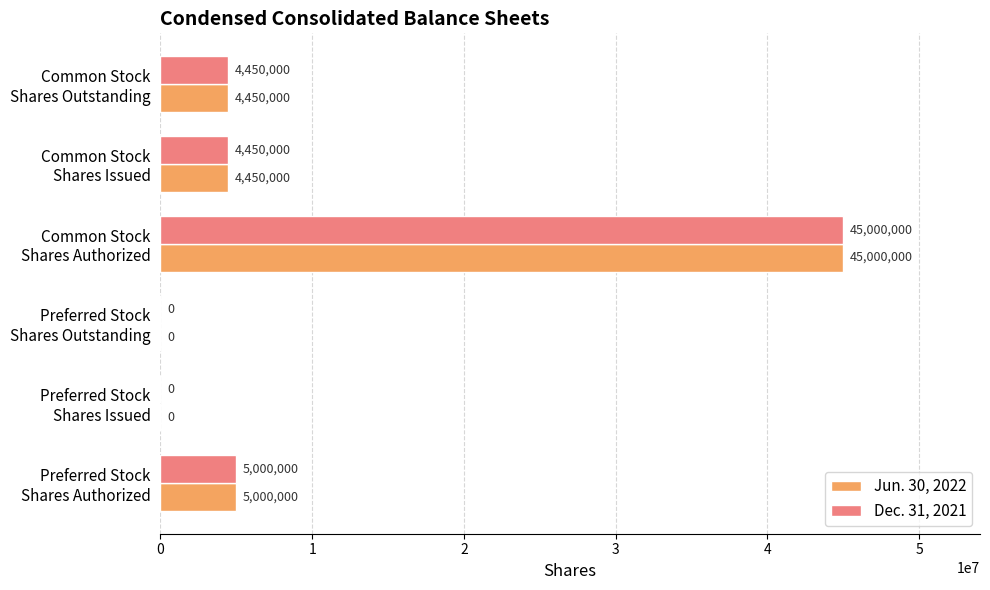

What is the average value of the Jun. 30, 2022 series?

9816667